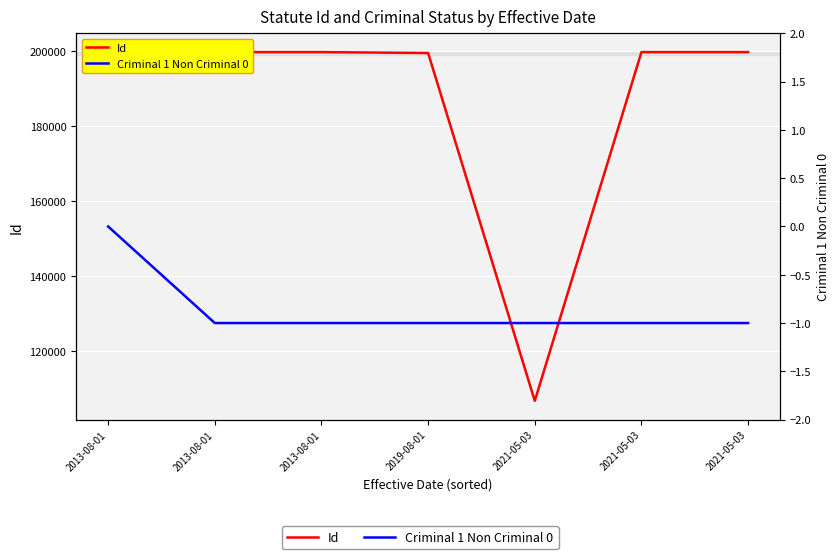

How many data points does each series have?

7